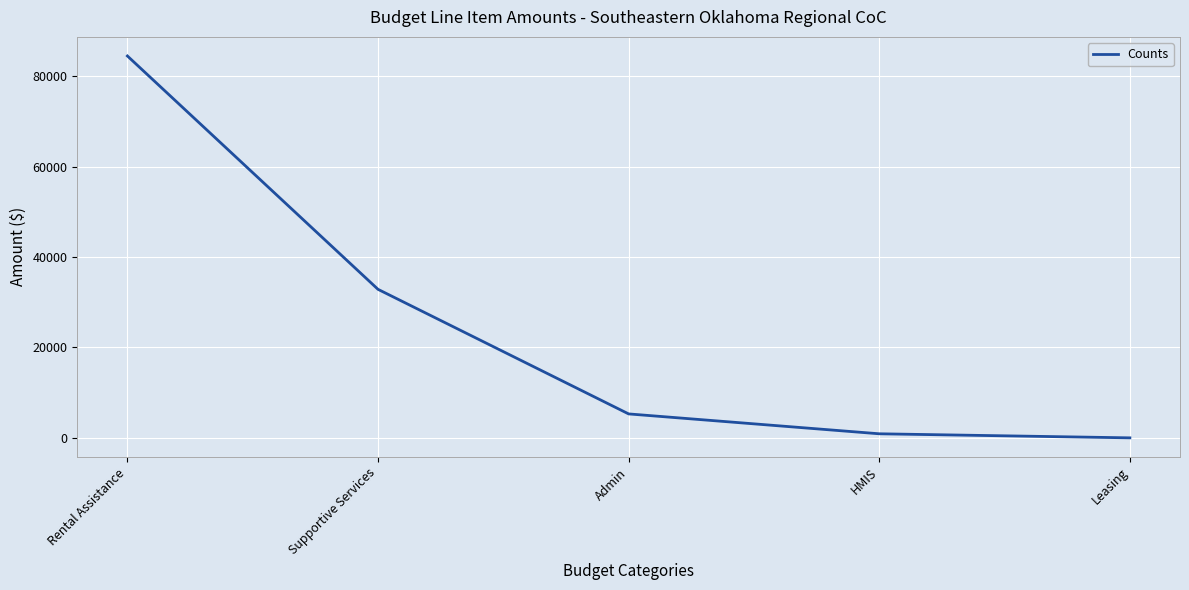

Reading left to right, list all the values displayed in this chart.

Rental Assistance=84504	Supportive Services=32865	Admin=5298	HMIS=900	Leasing=0